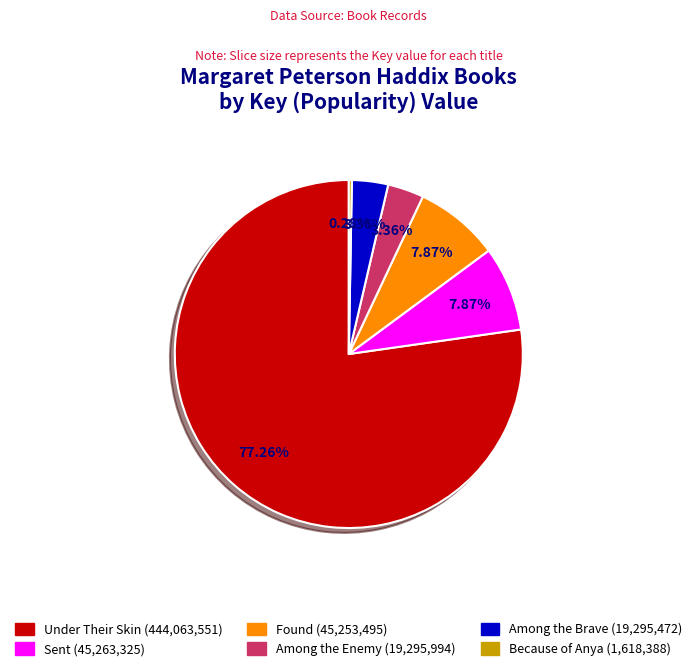

Does Sent represent more than half of the total?

No